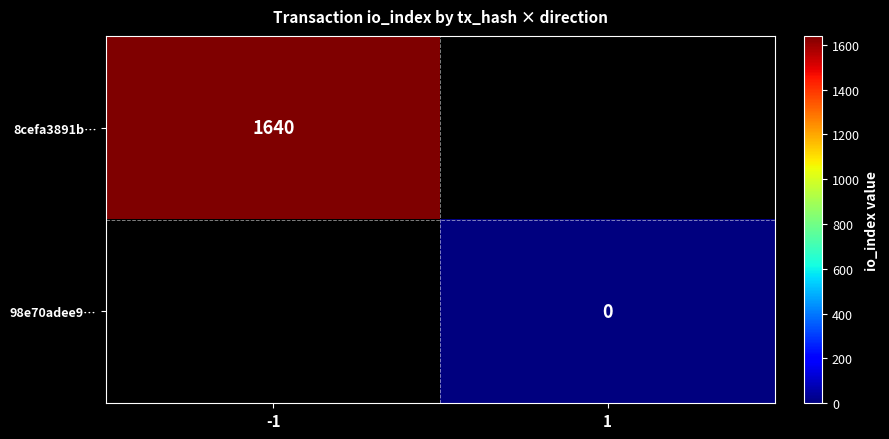

True or false: 8cefa3891b… has a value of 334 at -1.

False